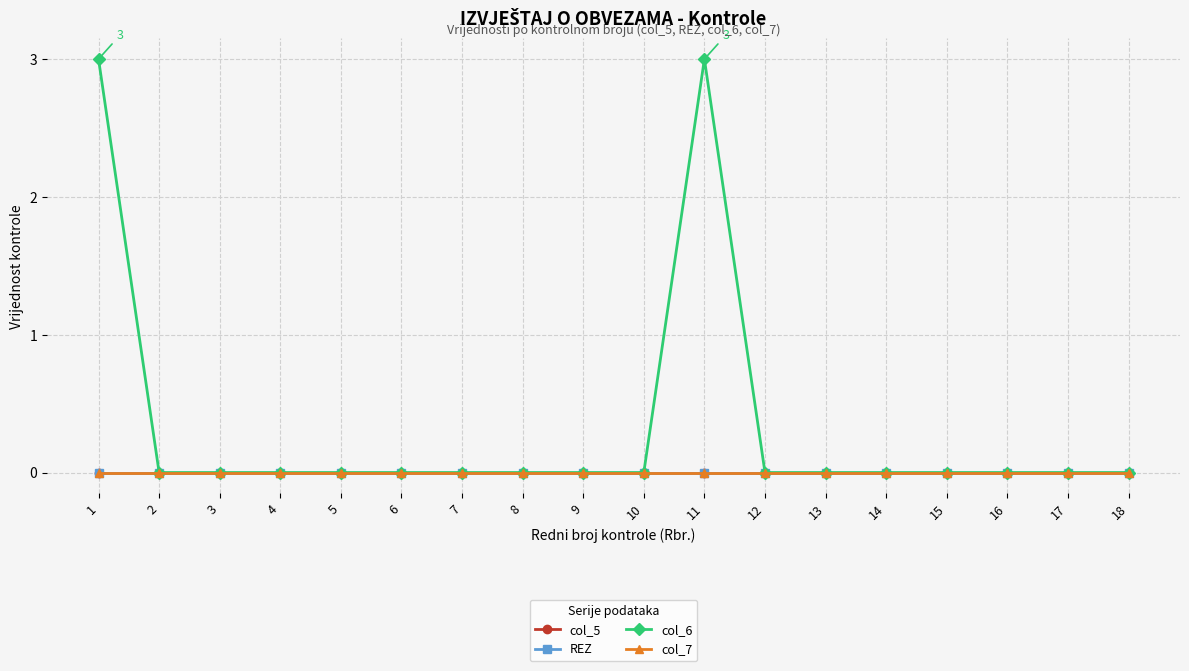

True or false: col_7 and REZ intersect in this chart.

False